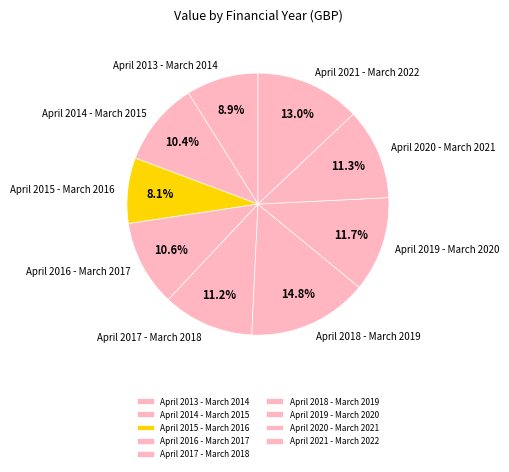

What is the largest slice in the pie chart?

April 2018 - March 2019